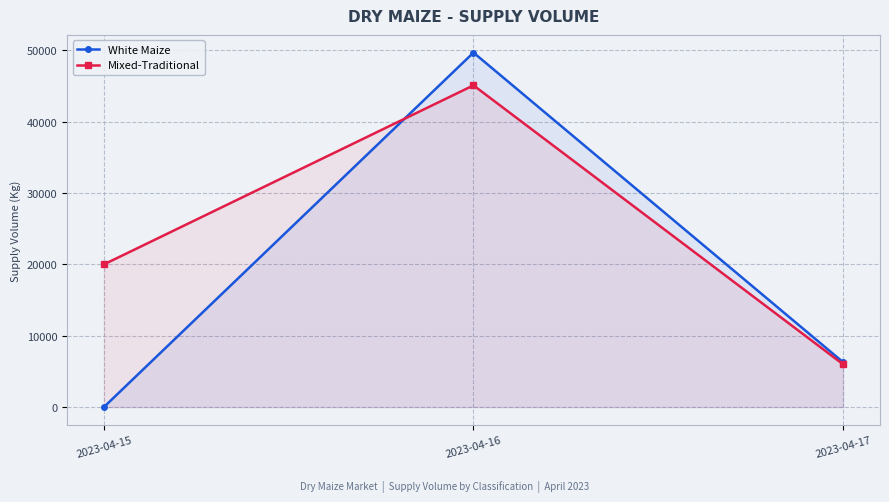

What is the approximate value of Mixed-Traditional at 2023-04-16, to the nearest 10?

45100